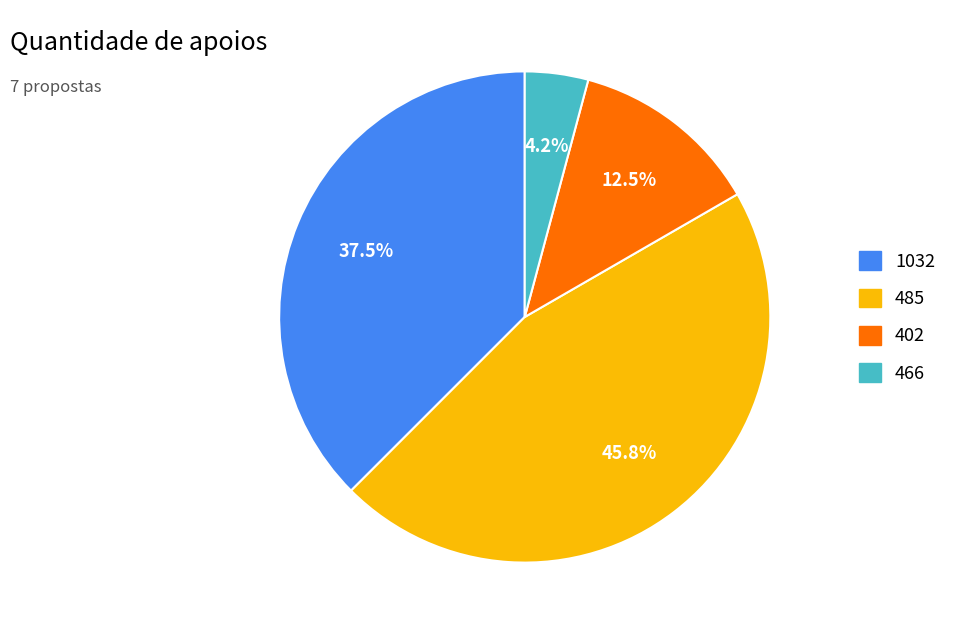

How many segments does this pie chart have?

4